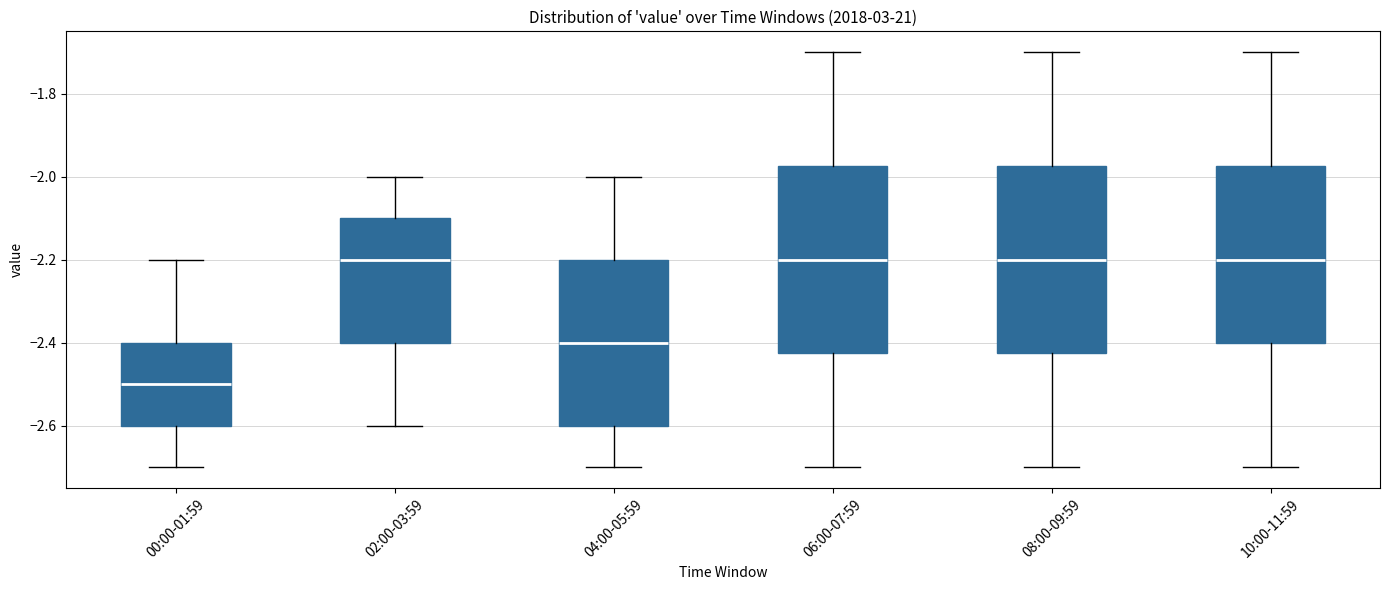

Reading left to right, transcribe this box plot: for each box, give where its median line is, the range the box spans, and where its two whiskers end, as read against the y-axis. The values are not printed on the chart, so give them approximately, as read against the axis.

00:00-01:59: median -2.50, box -2.60 to -2.40, whiskers -2.70 to -2.20
02:00-03:59: median -2.20, box -2.40 to -2.10, whiskers -2.60 to -2.00
04:00-05:59: median -2.40, box -2.60 to -2.20, whiskers -2.70 to -2.00
06:00-07:59: median -2.20, box -2.42 to -1.98, whiskers -2.70 to -1.70
08:00-09:59: median -2.20, box -2.42 to -1.98, whiskers -2.70 to -1.70
10:00-11:59: median -2.20, box -2.40 to -1.98, whiskers -2.70 to -1.70